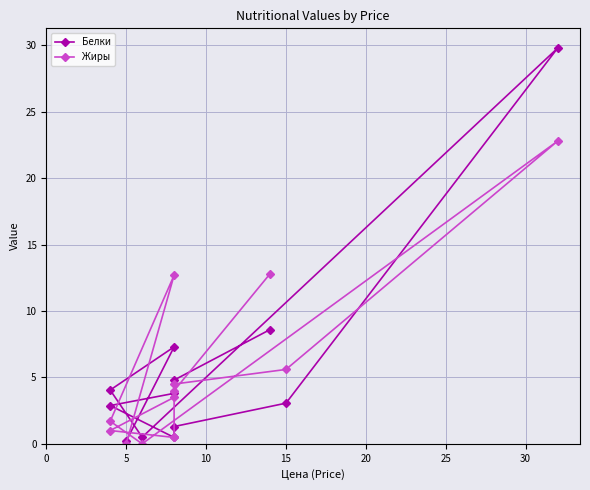

What is the difference between the maximum and minimum values in the Жиры series?

22.8